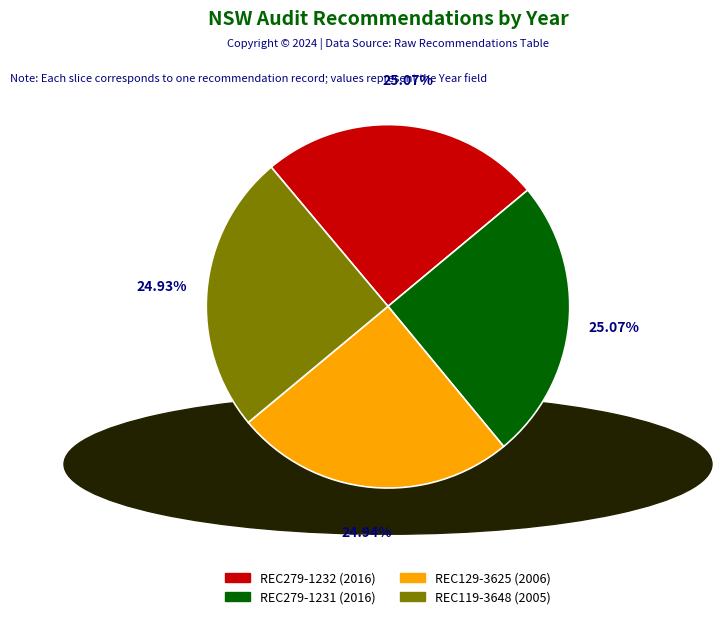

Combined, do REC119-3648 (2005) and REC279-1232 (2016) account for over 50%?

No